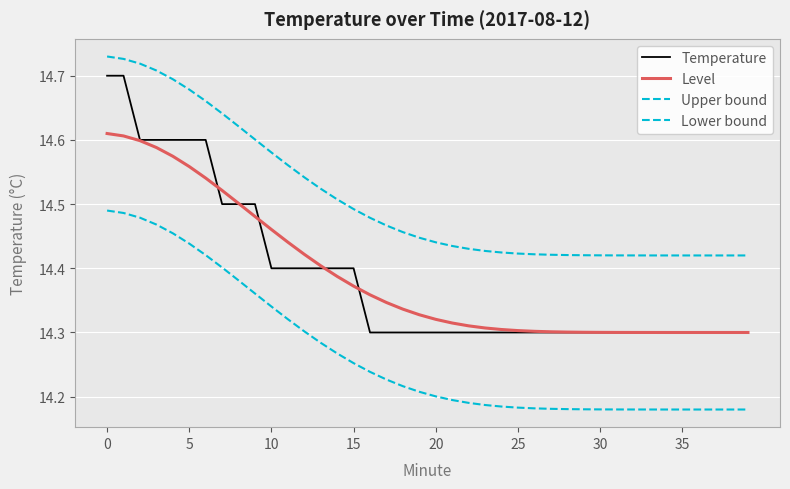

What is the label of the 22nd point from the right?

18